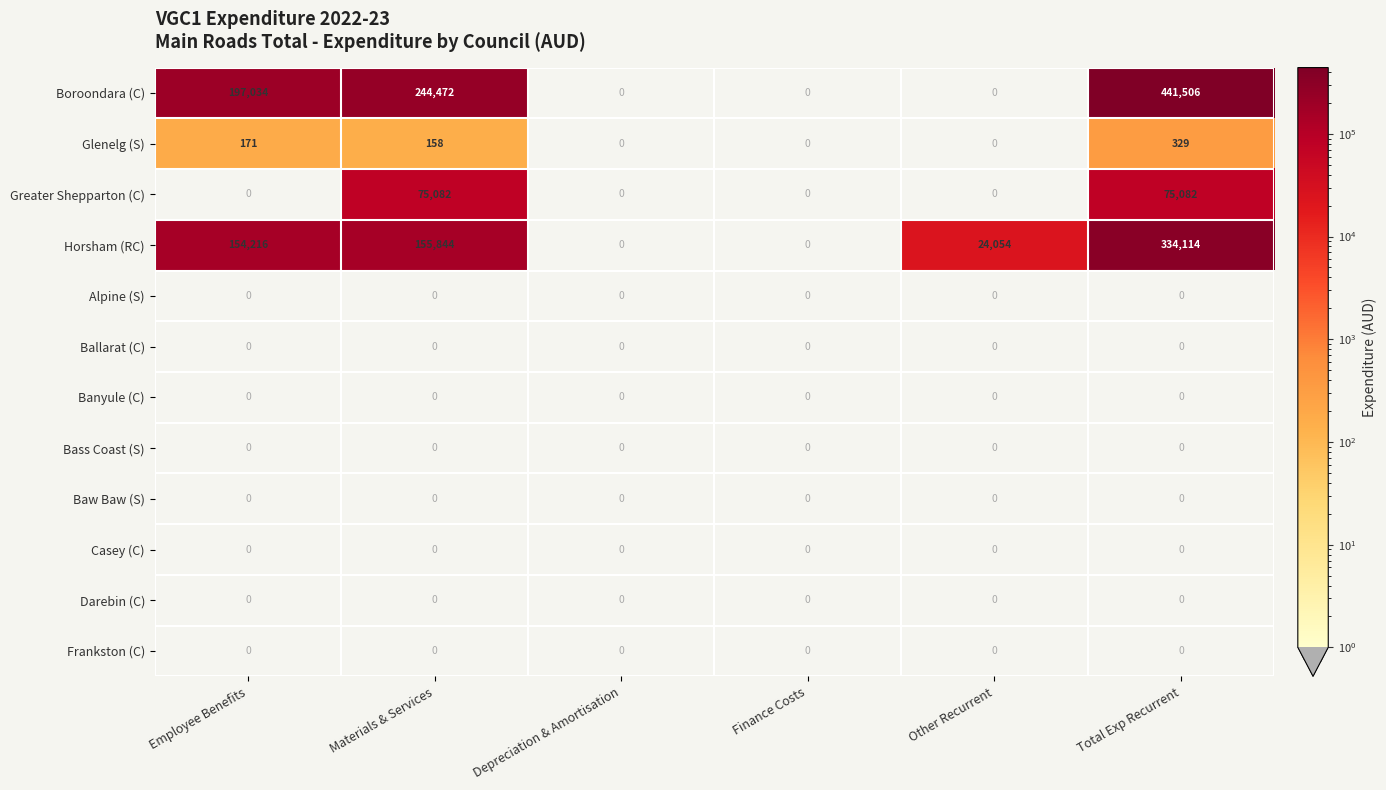

How many distinct data groups are displayed?

12